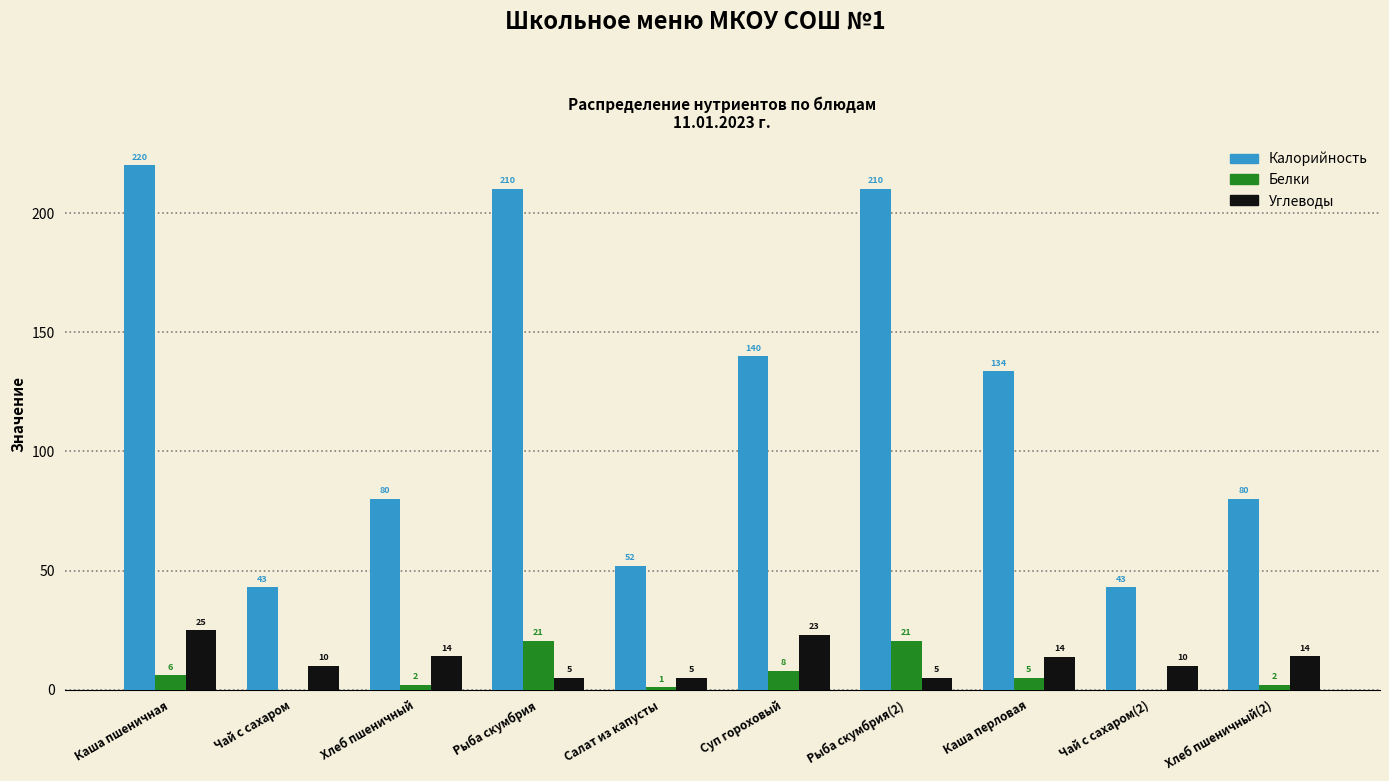

At which category is the sum across all series the highest?

Каша пшеничная